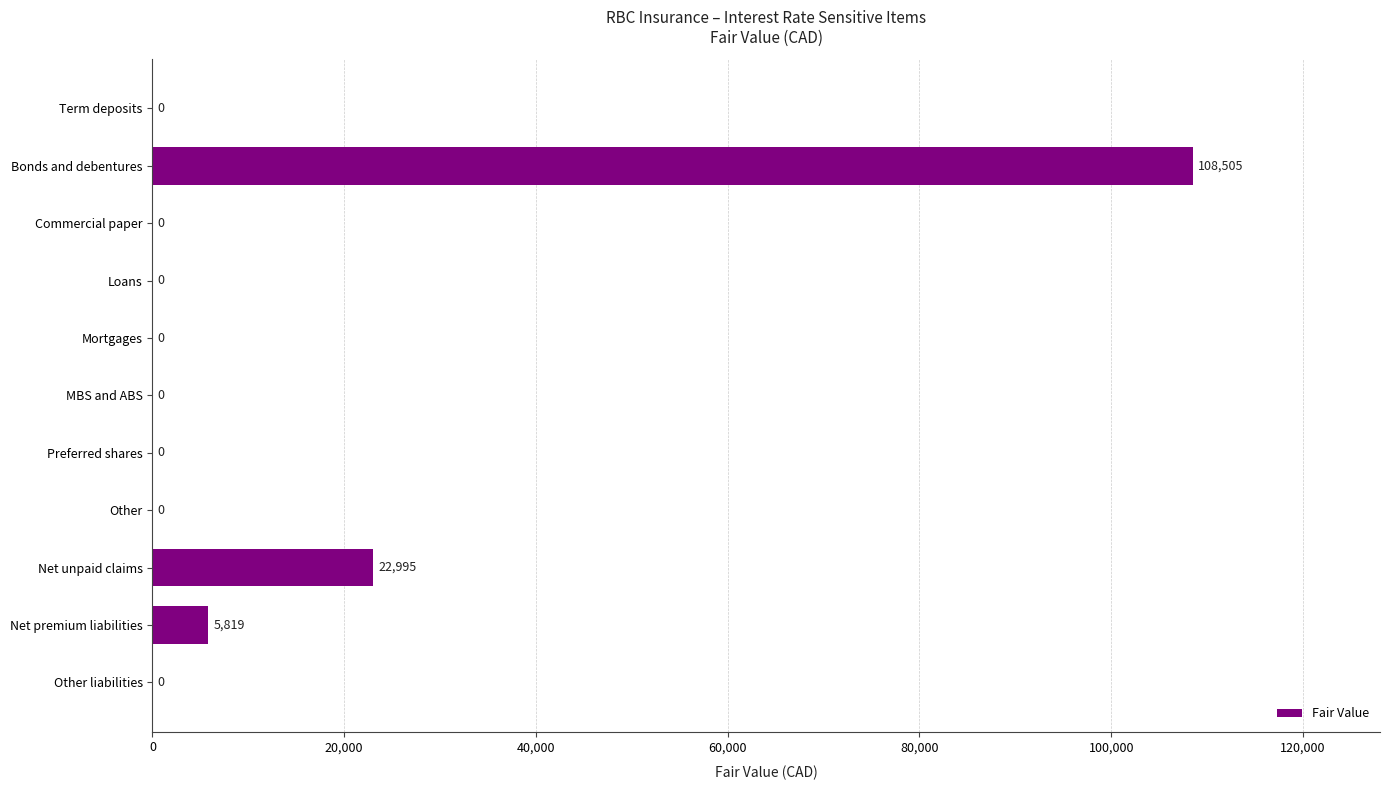

The chart shows a value of 43164 at Mortgages. True or false?

False